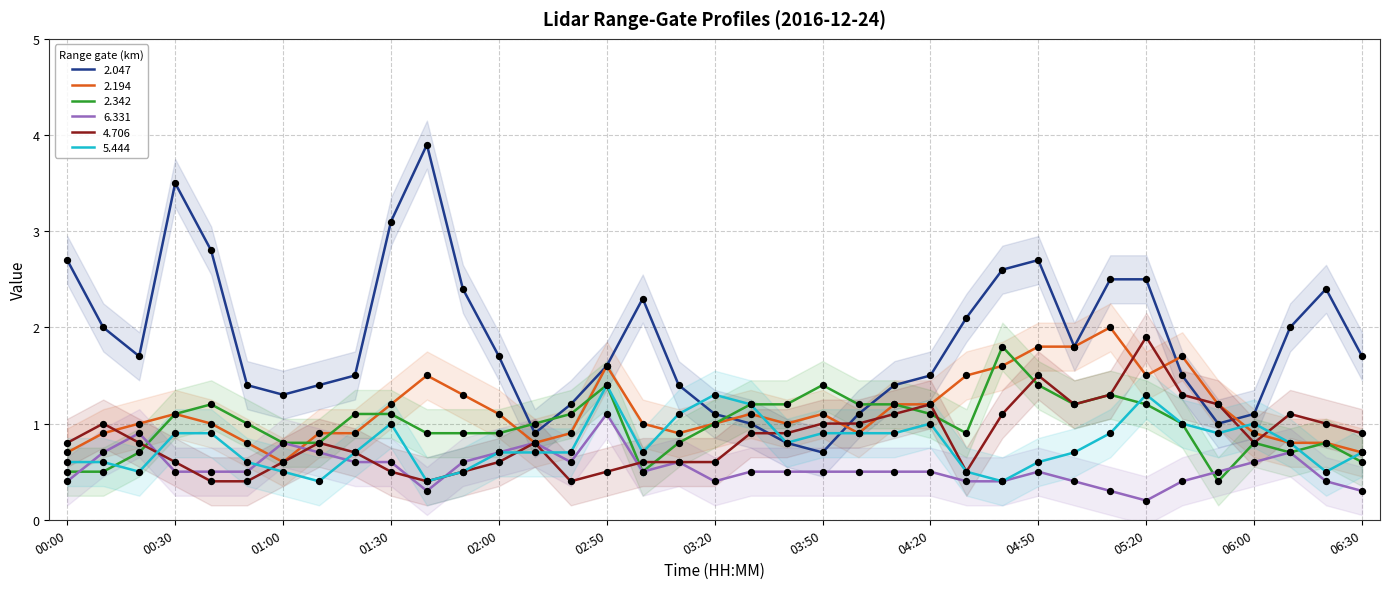

Which series has the largest total across all categories?

2.047